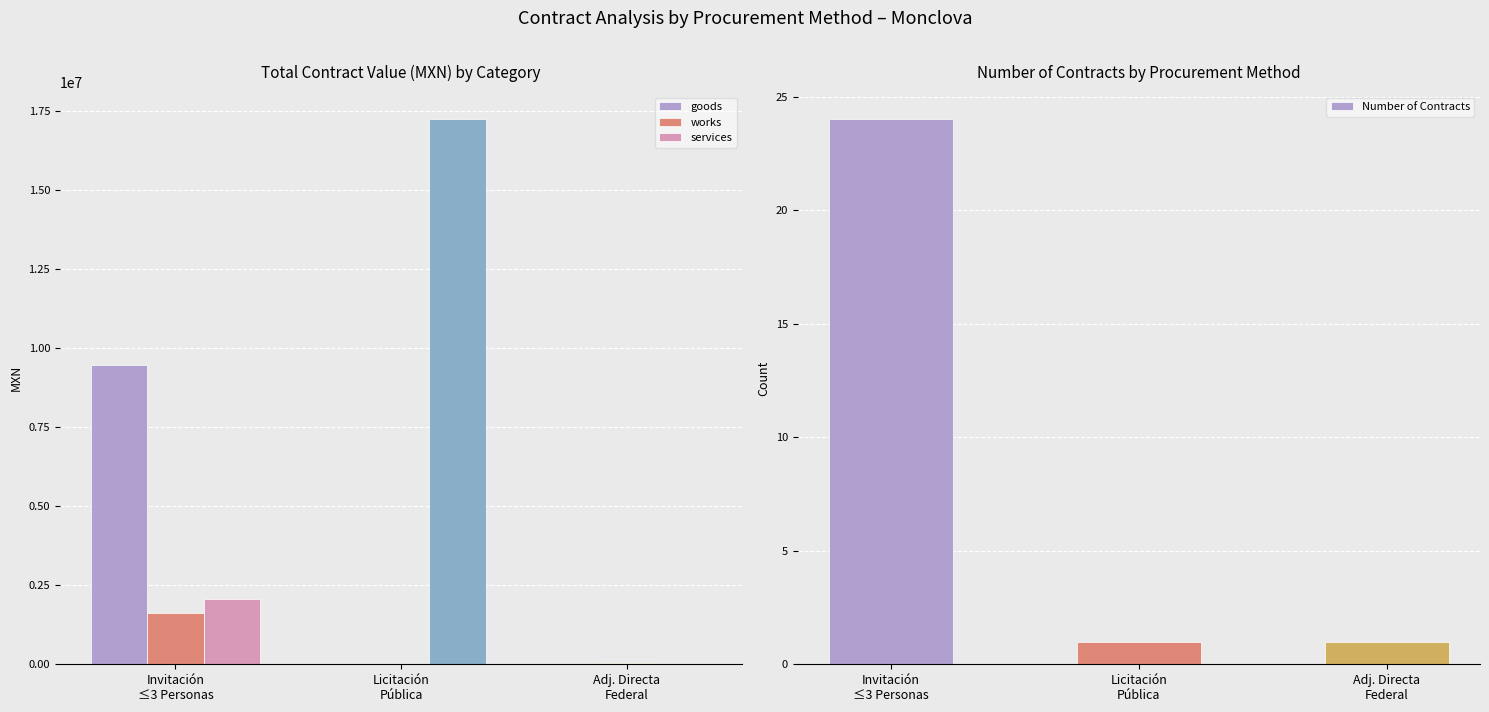

What is the value of the works bar at the 1st from the left?

1615026.6